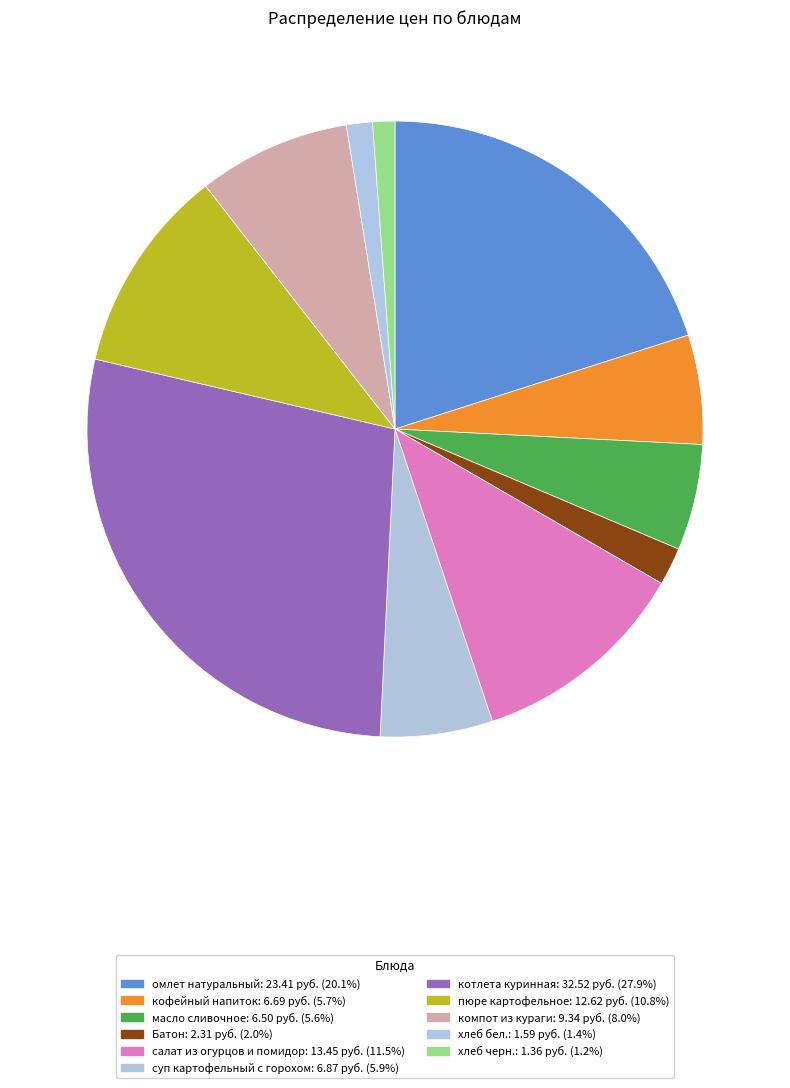

Which category has the biggest portion of the pie?

котлета куринная